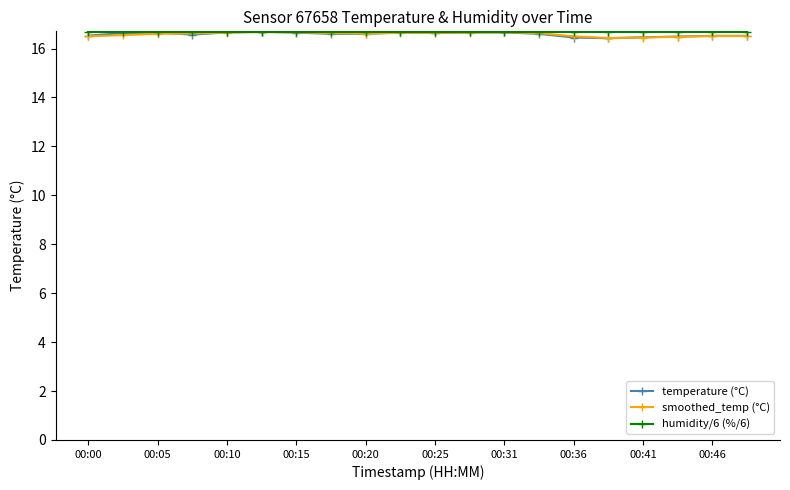

What is the highest value of the humidity/6 (%/6) series?

16.7